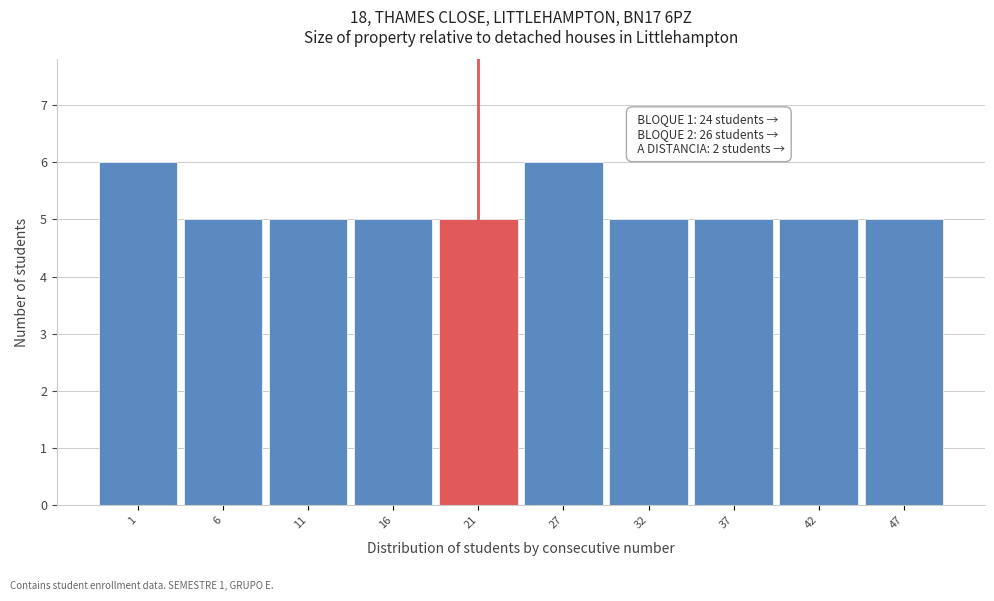

Reading left to right, transcribe all the data shown in this chart.

1=6	6=5	11=5	16=5	21=5	27=6	32=5	37=5	42=5	47=5